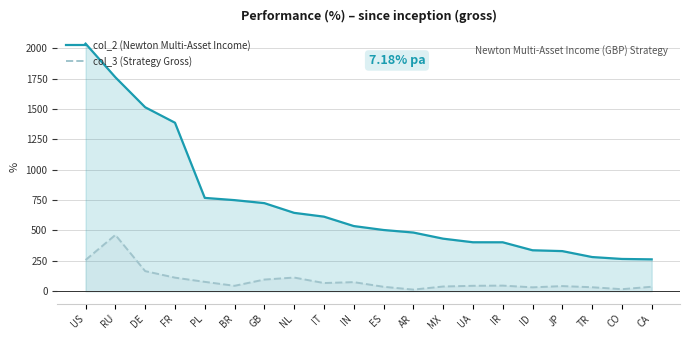

True or false: col_2 (Newton Multi-Asset Income) has more than 0 points higher than both neighbors.

False